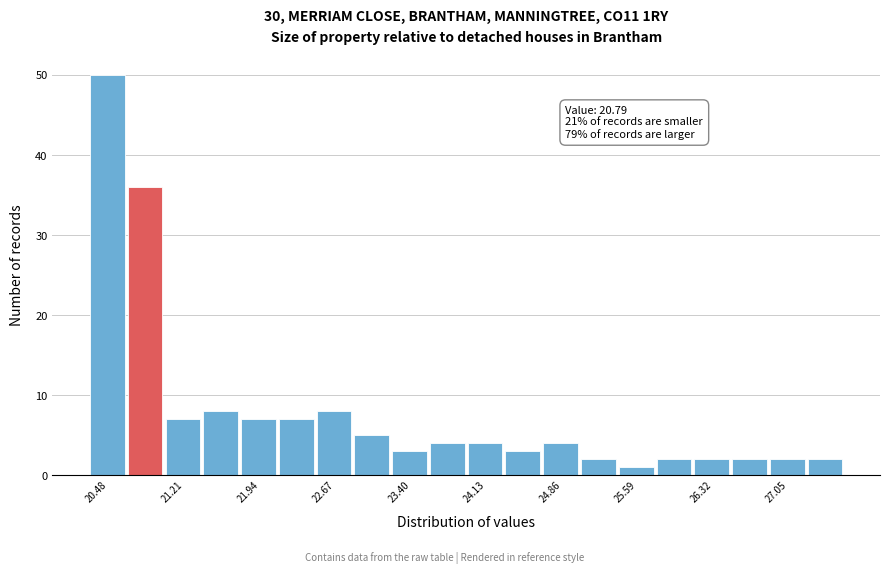

Around what value on the x-axis is the tallest bar? Give the approximate position of its centre, as read against the axis.

20.5